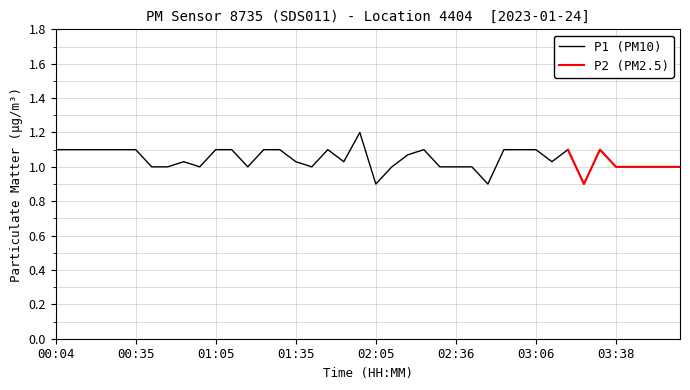

Where is the data nearest to the value 1?

00:41